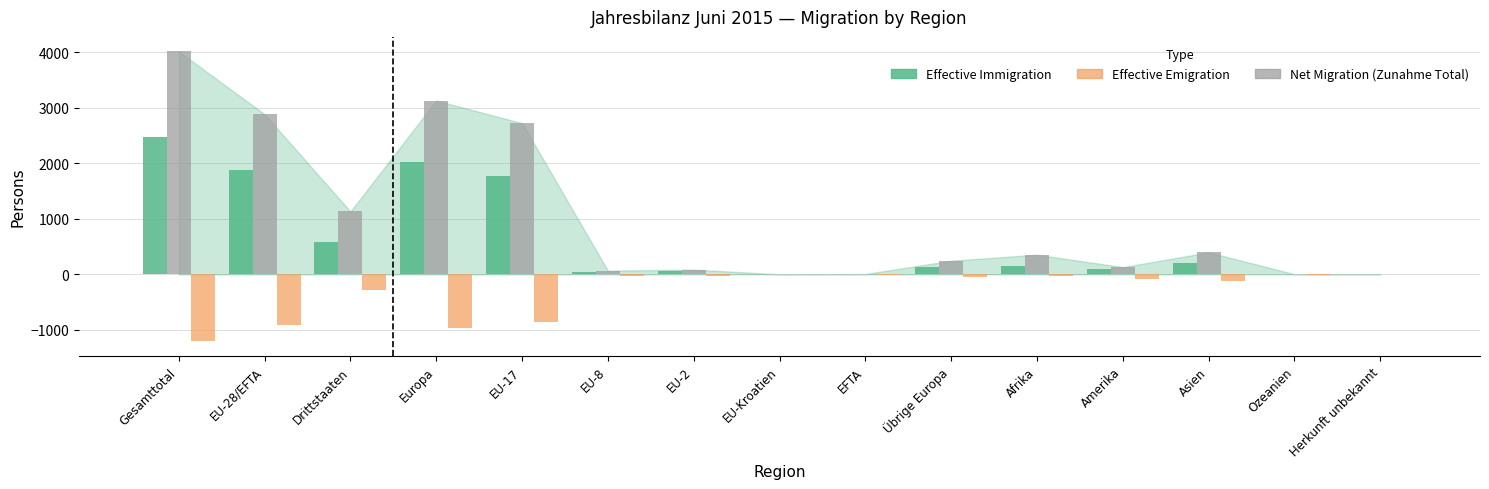

How many groups of bars are there?

15